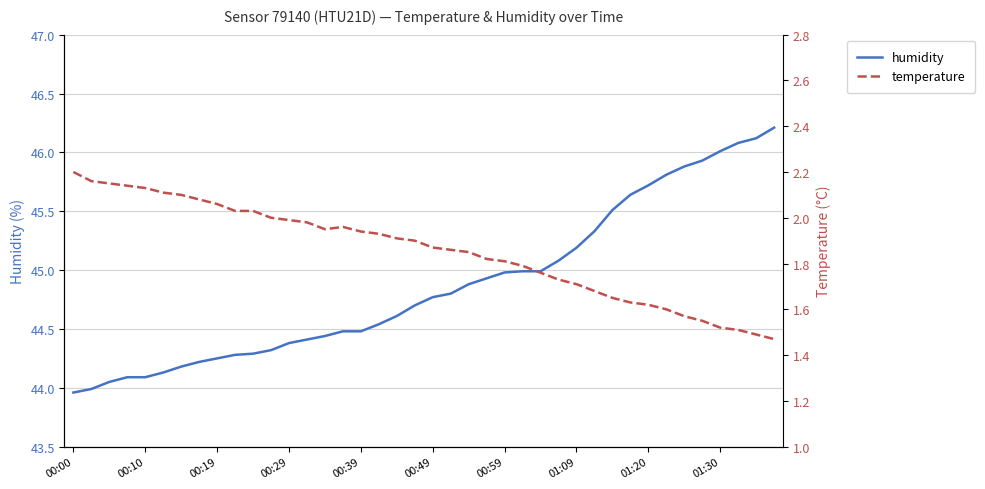

The humidity series shows 79.2 at 01:09. True or false?

False